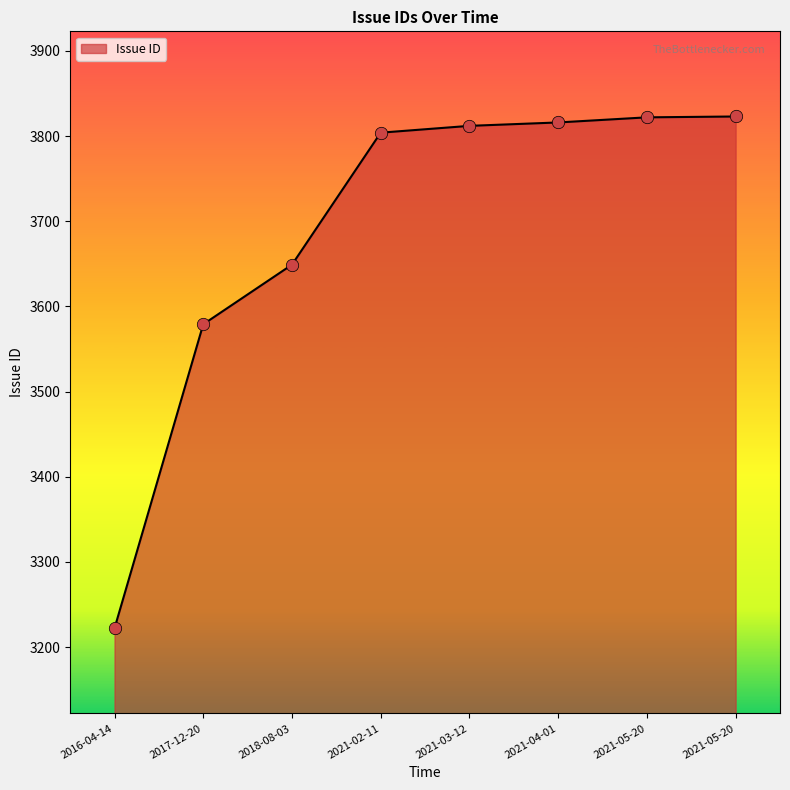

How many values are below 3812?

4